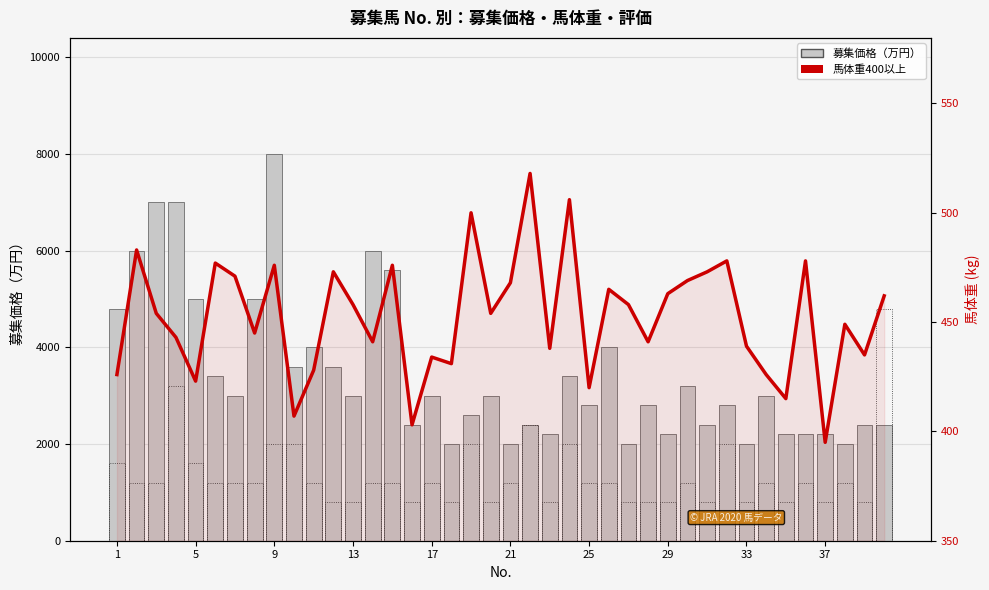

What is the highest value of the 馬体重400以上 series?

518